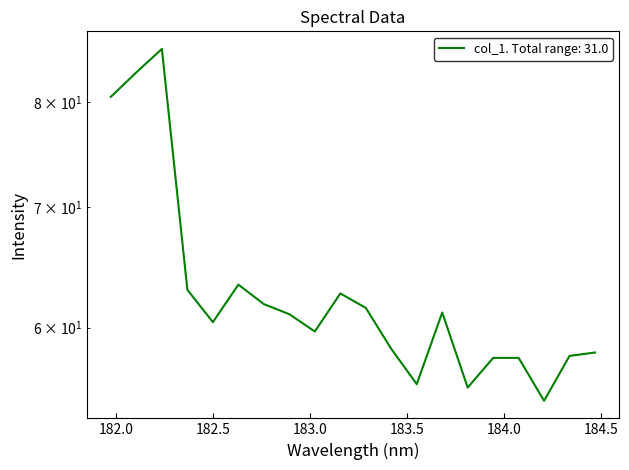

How many points are higher than both their immediate neighbors (excluding endpoints)?

5